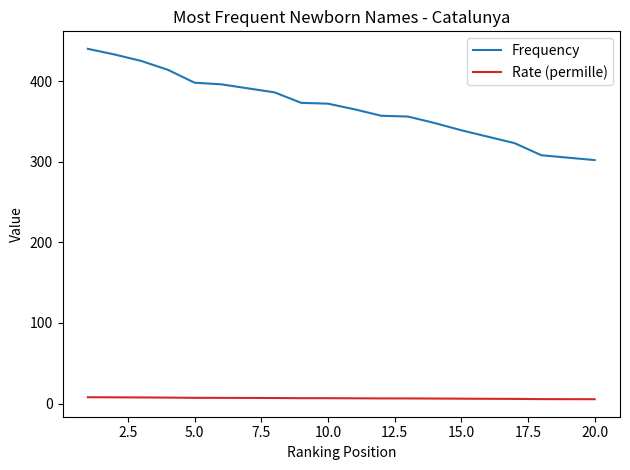

Which series has the largest total across all categories?

Frequency